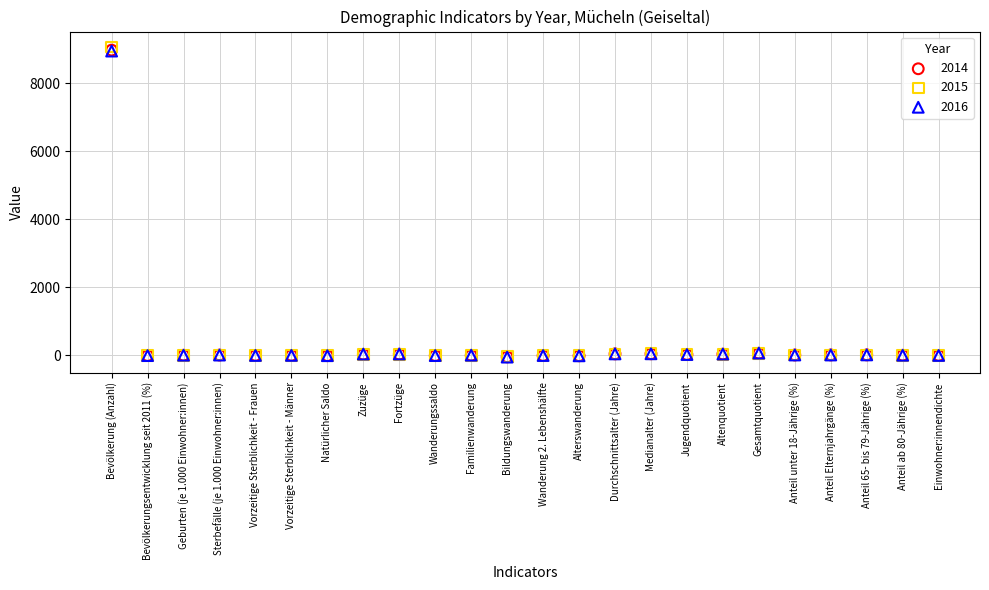

What are all the series names shown in the legend?

2014, 2015, 2016